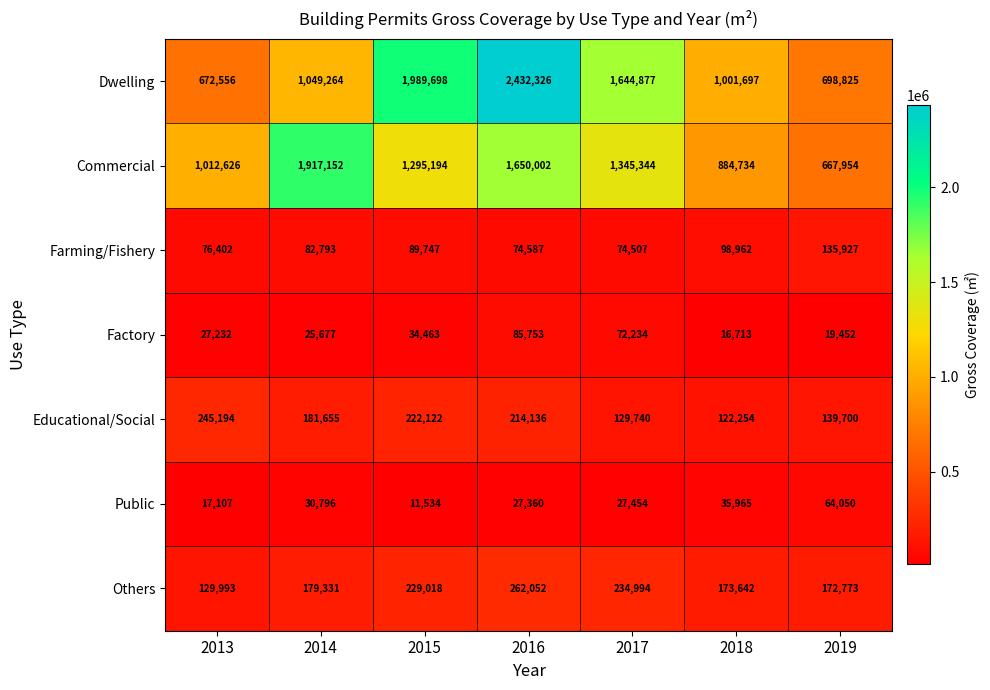

How many data points does each series have?

7